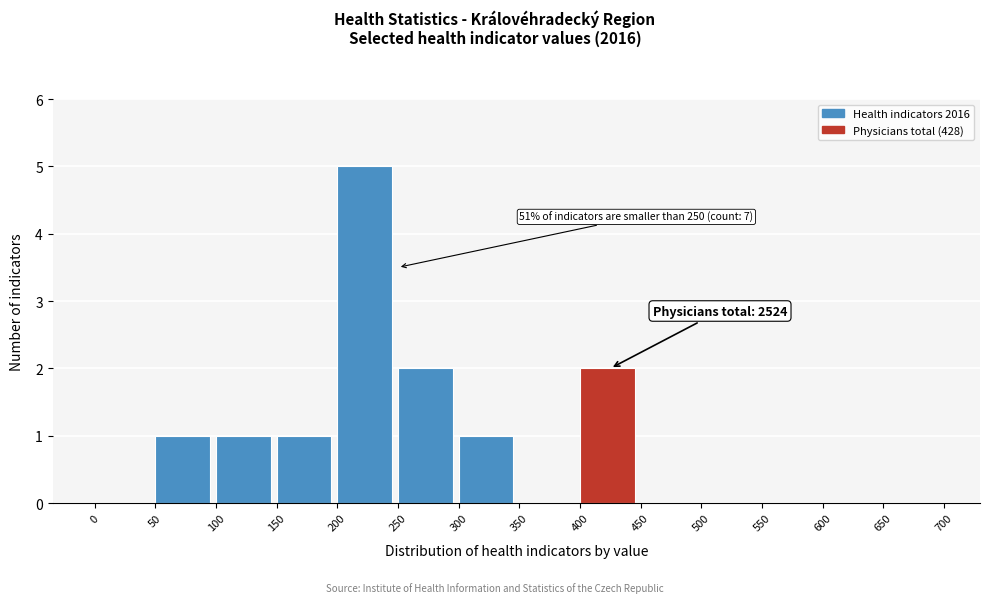

Over which range of the x-axis is the bar tallest?

200 to 250